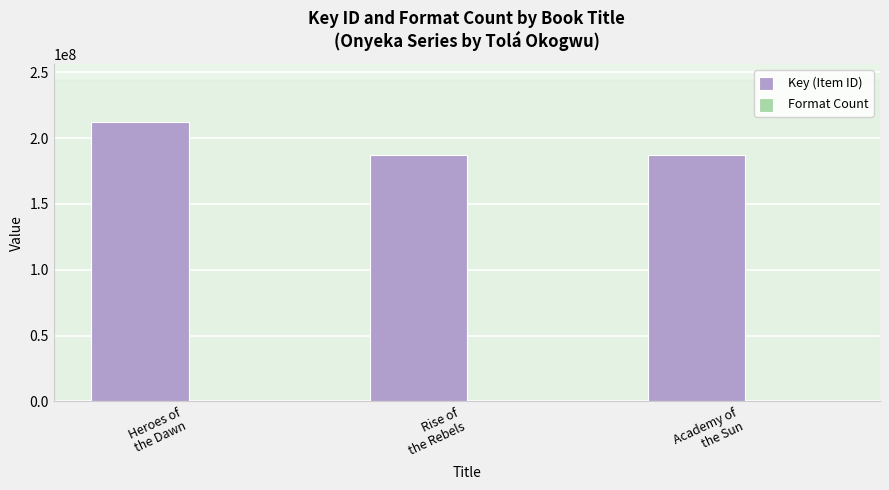

Which series has the largest total across all categories?

Key (Item ID)